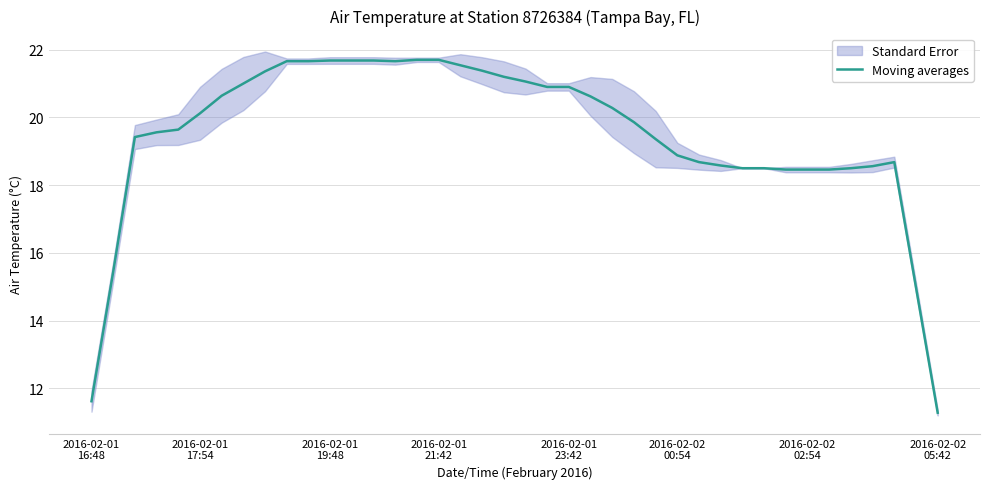

What is the sum of all values?

779.8